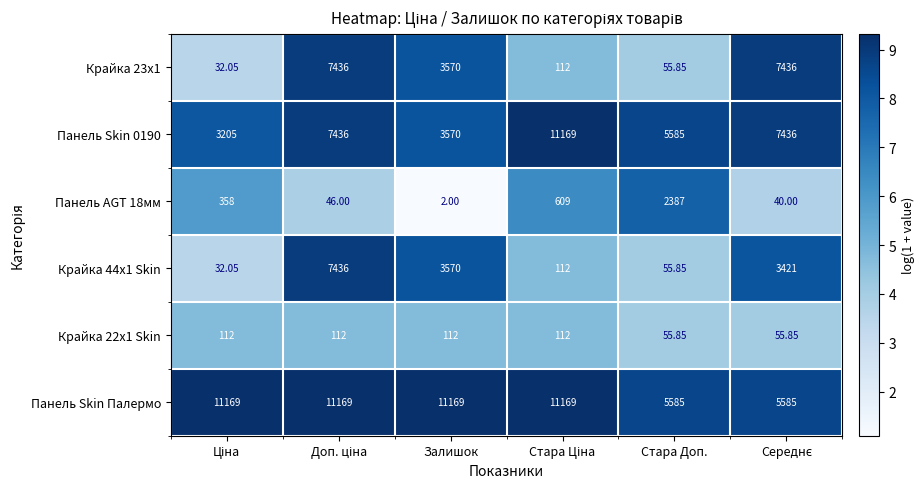

How many categories are shown in the chart?

6